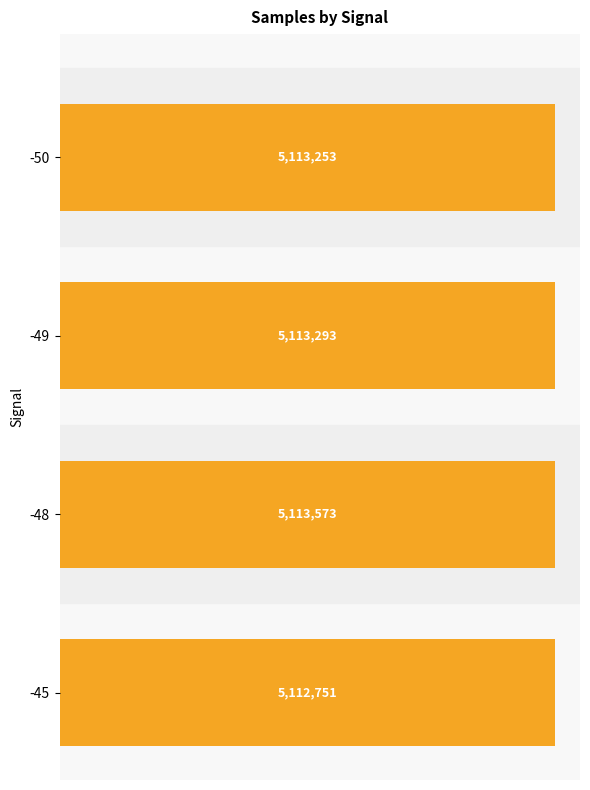

Does the chart contain any negative values?

No